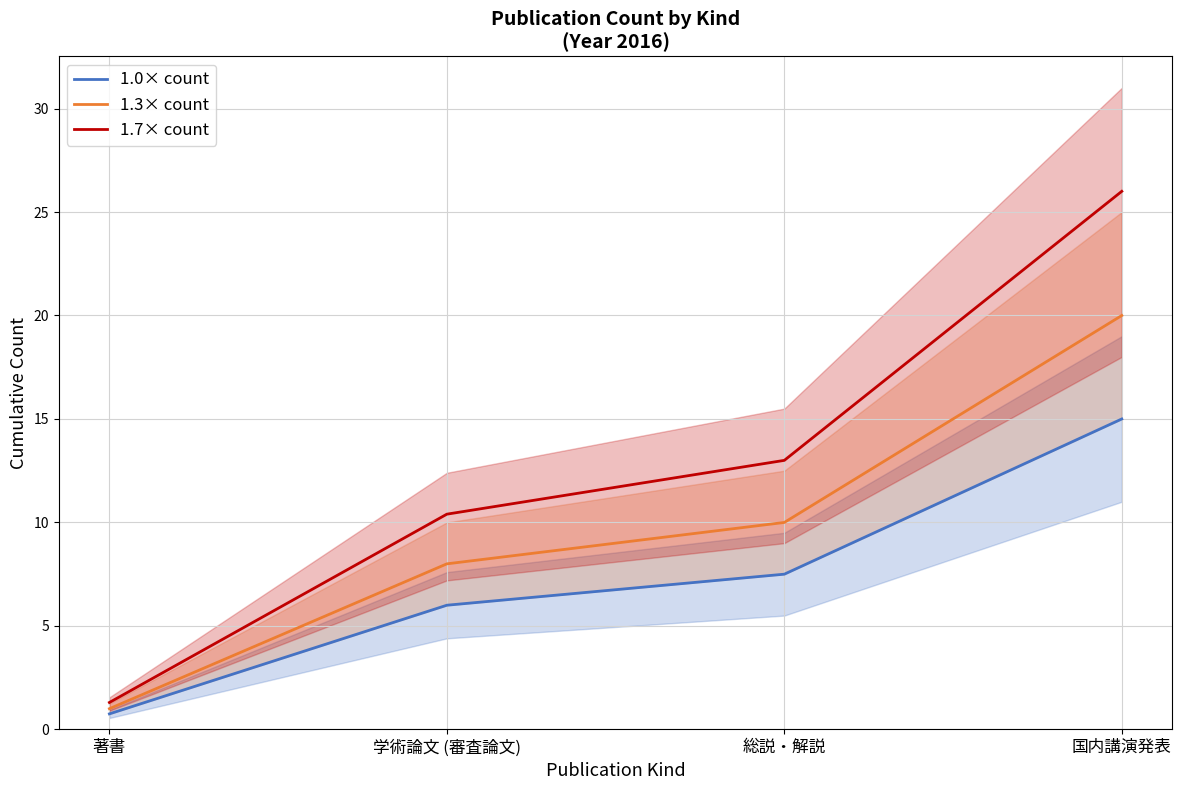

List the series in order of their peak value, lowest first.

1.0× count, 1.3× count, 1.7× count